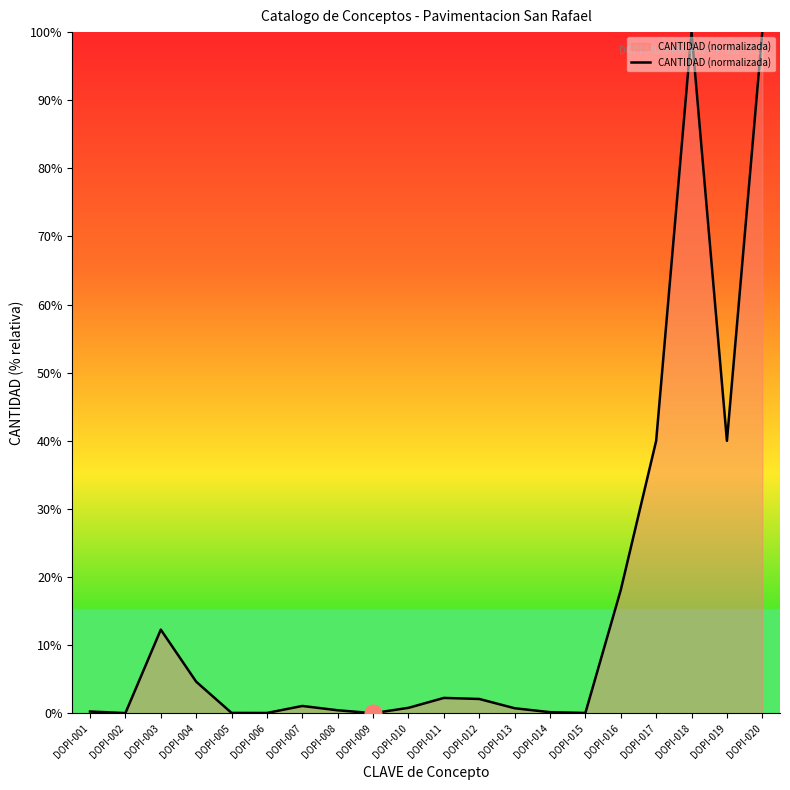

What is the difference between the second highest and second lowest values?

100.0